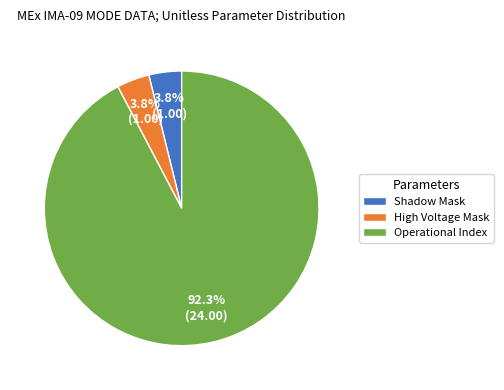

Which category accounts for the majority?

Operational Index